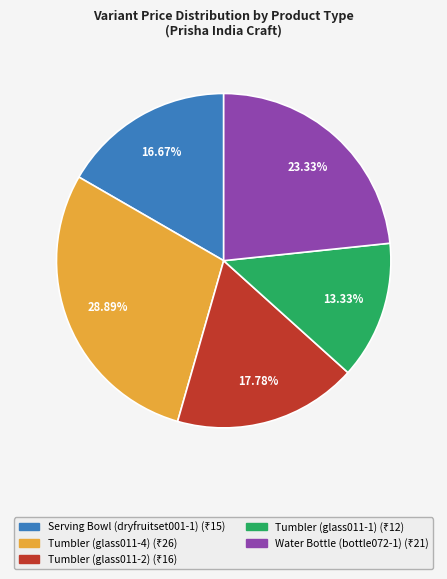

Does Water Bottle (bottle072-1) account for over 50% of the chart?

No